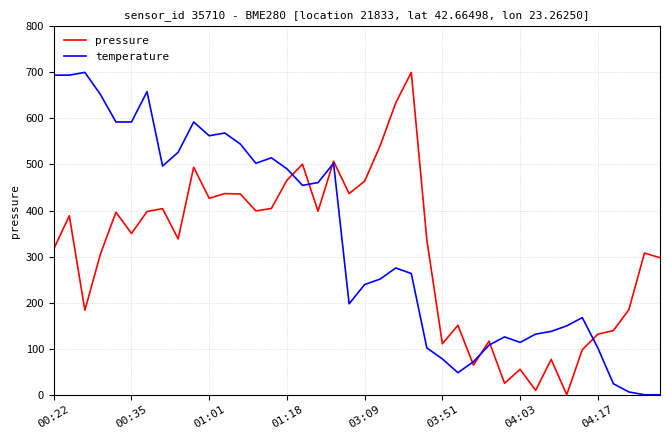

How many lines are shown in the chart?

2